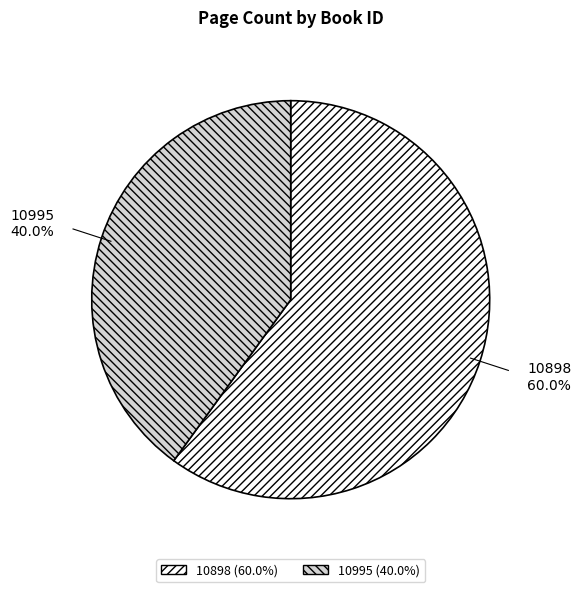

To the nearest percent, what portion does 10898 represent?

60%